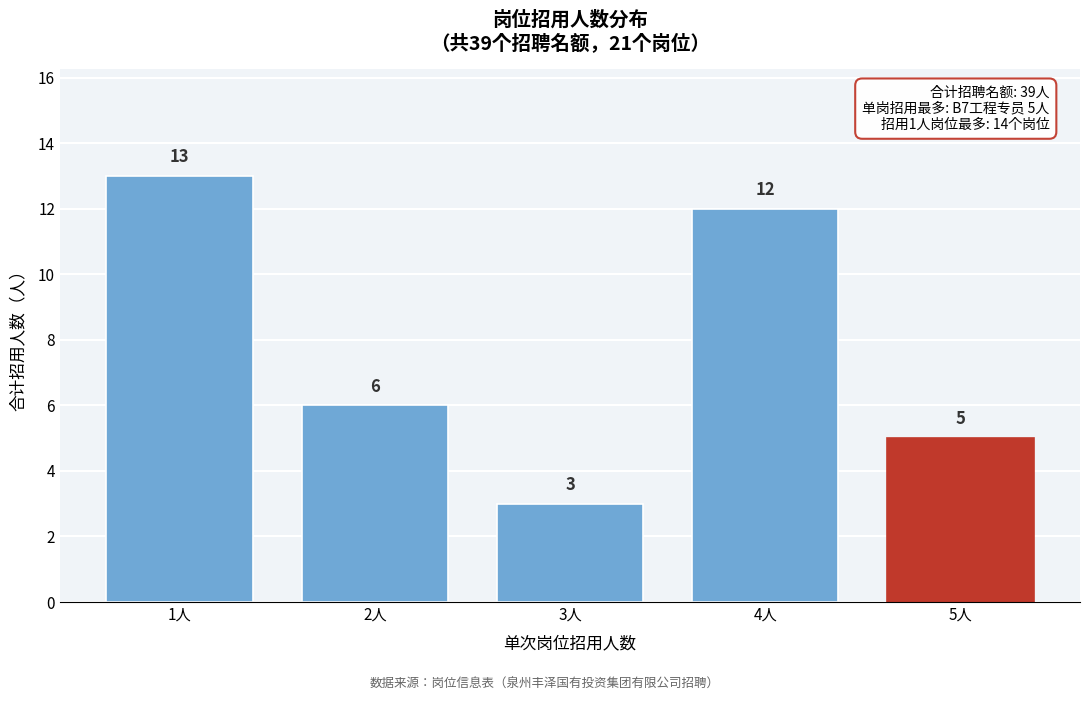

Reading left to right, what are all the values shown in this chart?

1人=13	2人=6	3人=3	4人=12	5人=5